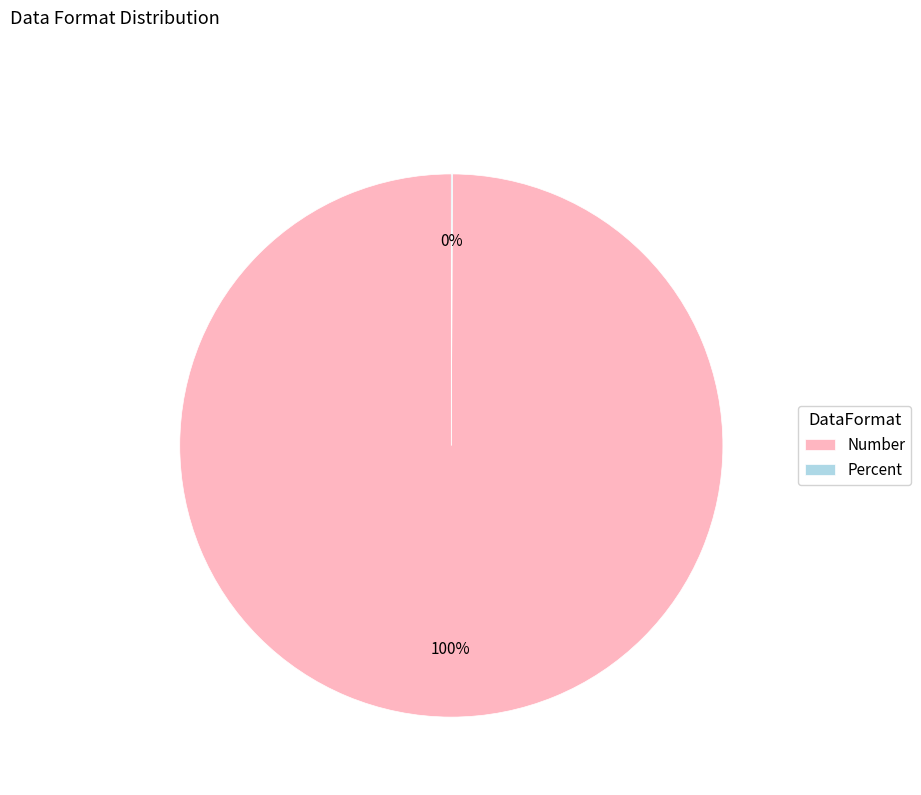

To the nearest percent, what is the average slice percentage?

50%